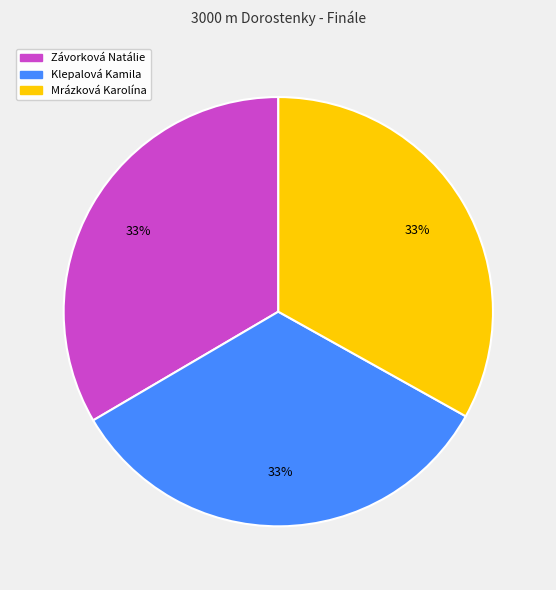

To the nearest percent, what portion does Mrázková Karolína represent?

33%